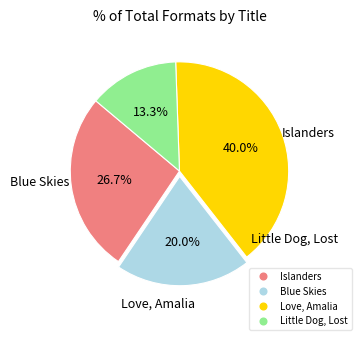

Is it true that Blue Skies is 27% of the pie?

False